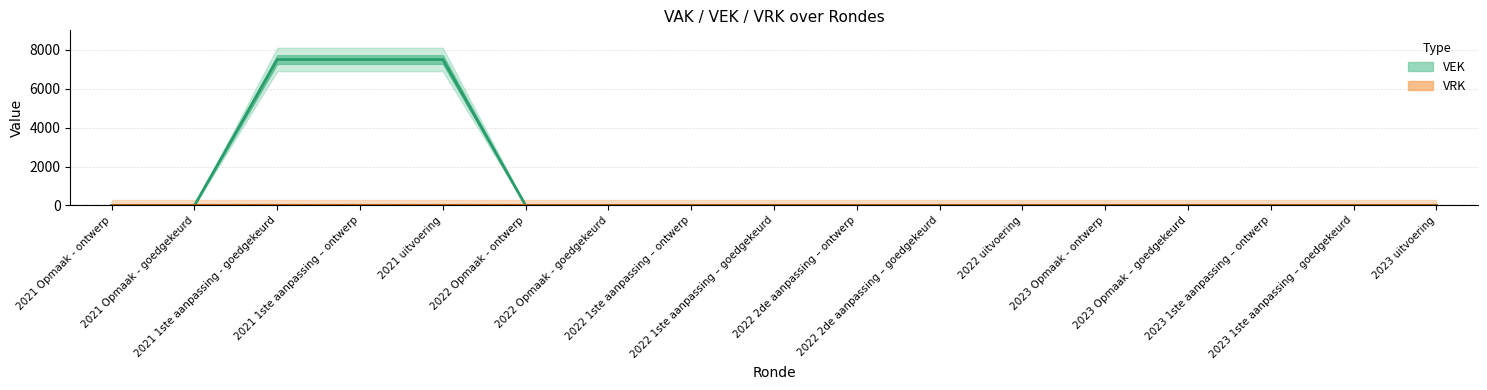

Reading left to right, what are all the values shown in this chart?

VEK: 2021 Opmaak - ontwerp=0	2021 Opmaak - goedgekeurd=0	2021 1ste aanpassing - goedgekeurd=7500	2021 1ste aanpassing – ontwerp=7500	2021 uitvoering=7500	2022 Opmaak - ontwerp=0	2022 Opmaak - goedgekeurd=0	2022 1ste aanpassing – ontwerp=0	2022 1ste aanpassing – goedgekeurd=0	2022 2de aanpassing – ontwerp=0	2022 2de aanpassing – goedgekeurd=0	2022 uitvoering=0	2023 Opmaak - ontwerp=0	2023 Opmaak – goedgekeurd=0	2023 1ste aanpassing – ontwerp=0	2023 1ste aanpassing – goedgekeurd=0	2023 uitvoering=0
VRK: 2021 Opmaak - ontwerp=0	2021 Opmaak - goedgekeurd=0	2021 1ste aanpassing - goedgekeurd=0	2021 1ste aanpassing – ontwerp=0	2021 uitvoering=0	2022 Opmaak - ontwerp=0	2022 Opmaak - goedgekeurd=0	2022 1ste aanpassing – ontwerp=0	2022 1ste aanpassing – goedgekeurd=0	2022 2de aanpassing – ontwerp=0	2022 2de aanpassing – goedgekeurd=0	2022 uitvoering=0	2023 Opmaak - ontwerp=0	2023 Opmaak – goedgekeurd=0	2023 1ste aanpassing – ontwerp=0	2023 1ste aanpassing – goedgekeurd=0	2023 uitvoering=0